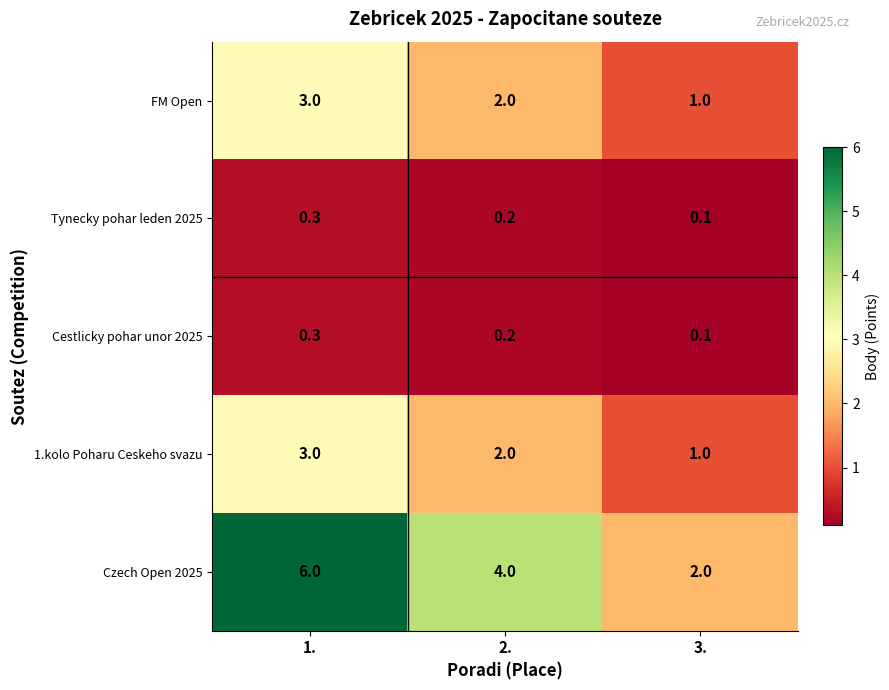

Where is FM Open nearest to the value 2?

2.